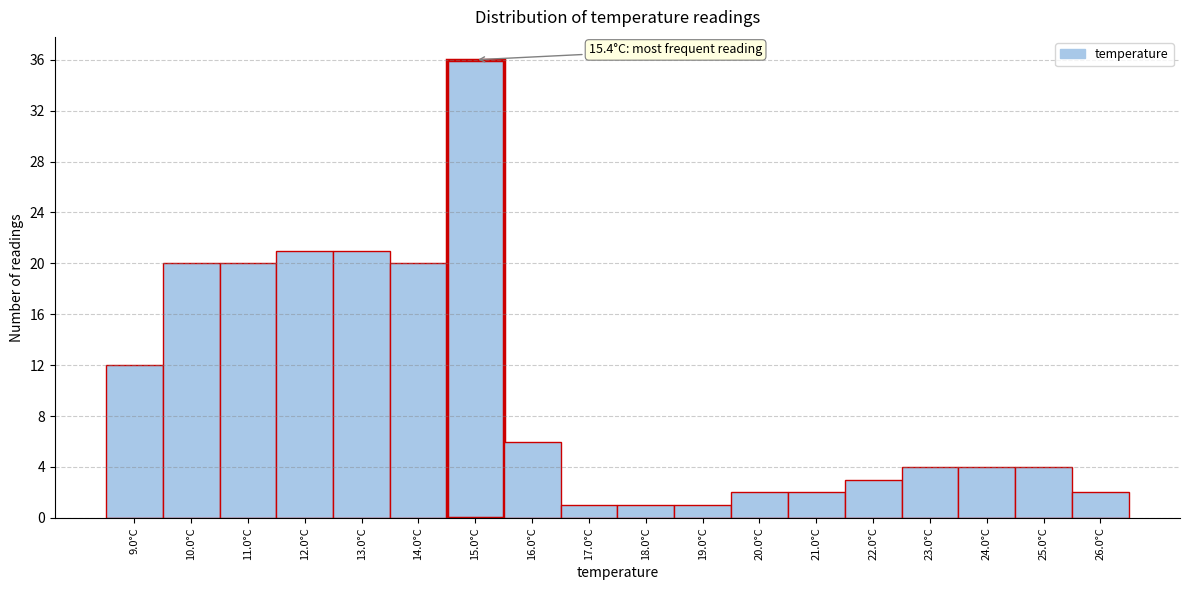

Reading left to right, what are all the values shown in this chart?

9.0°C=12	10.0°C=20	11.0°C=20	12.0°C=21	13.0°C=21	14.0°C=20	15.0°C=36	16.0°C=6	17.0°C=1	18.0°C=1	19.0°C=1	20.0°C=2	21.0°C=2	22.0°C=3	23.0°C=4	24.0°C=4	25.0°C=4	26.0°C=2